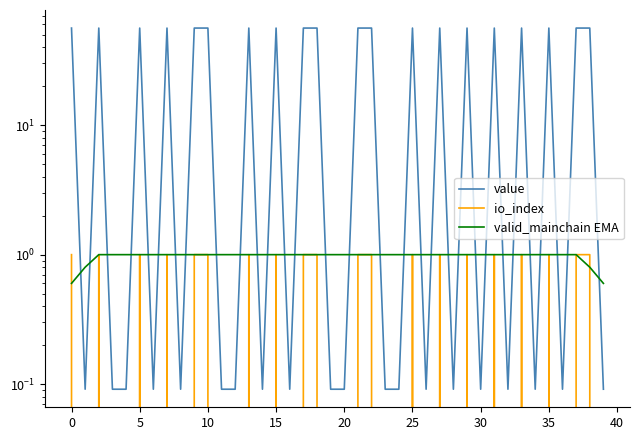

What is the average value of the value series?

28.1